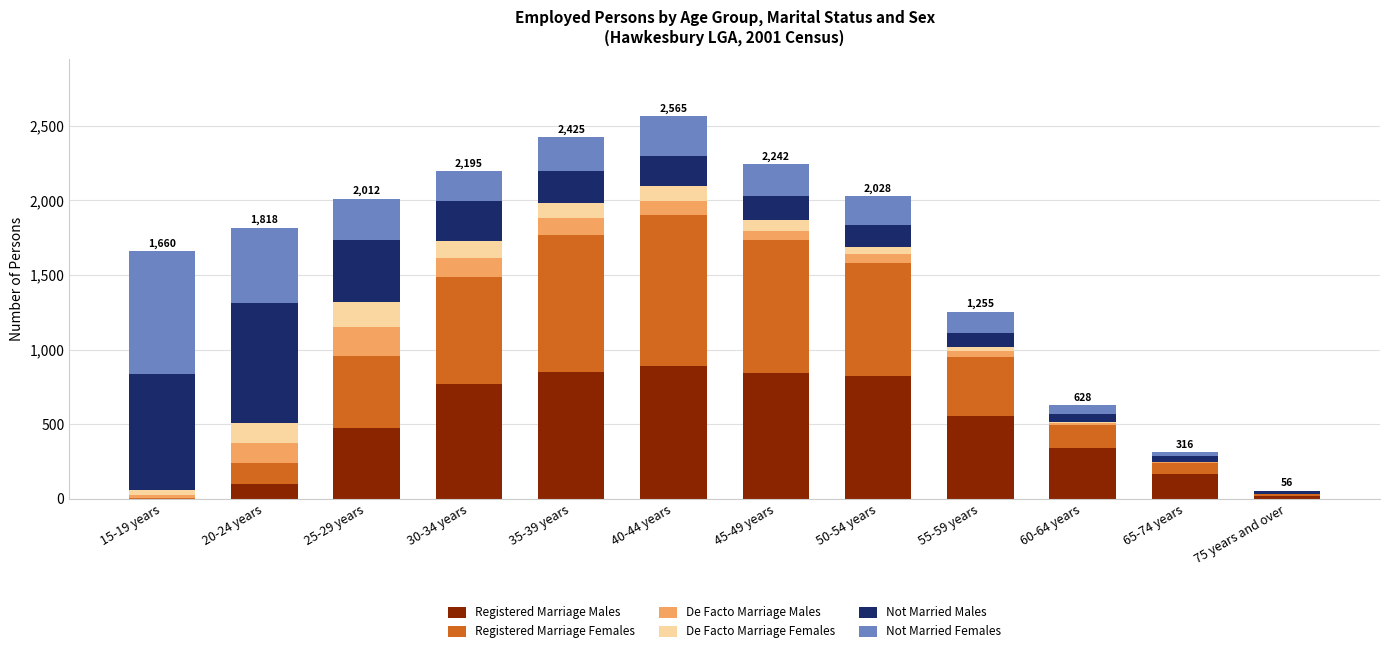

Count the number of data series in this chart.

6